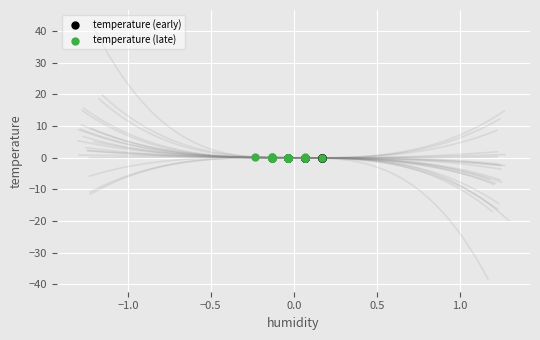

Which series has the widest spread of Y values?

temperature (late)